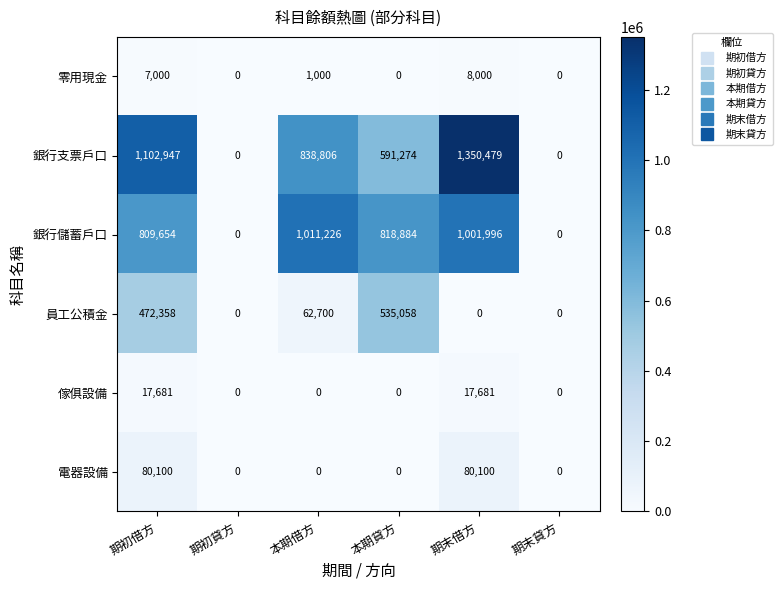

How many categories are shown in the chart?

6